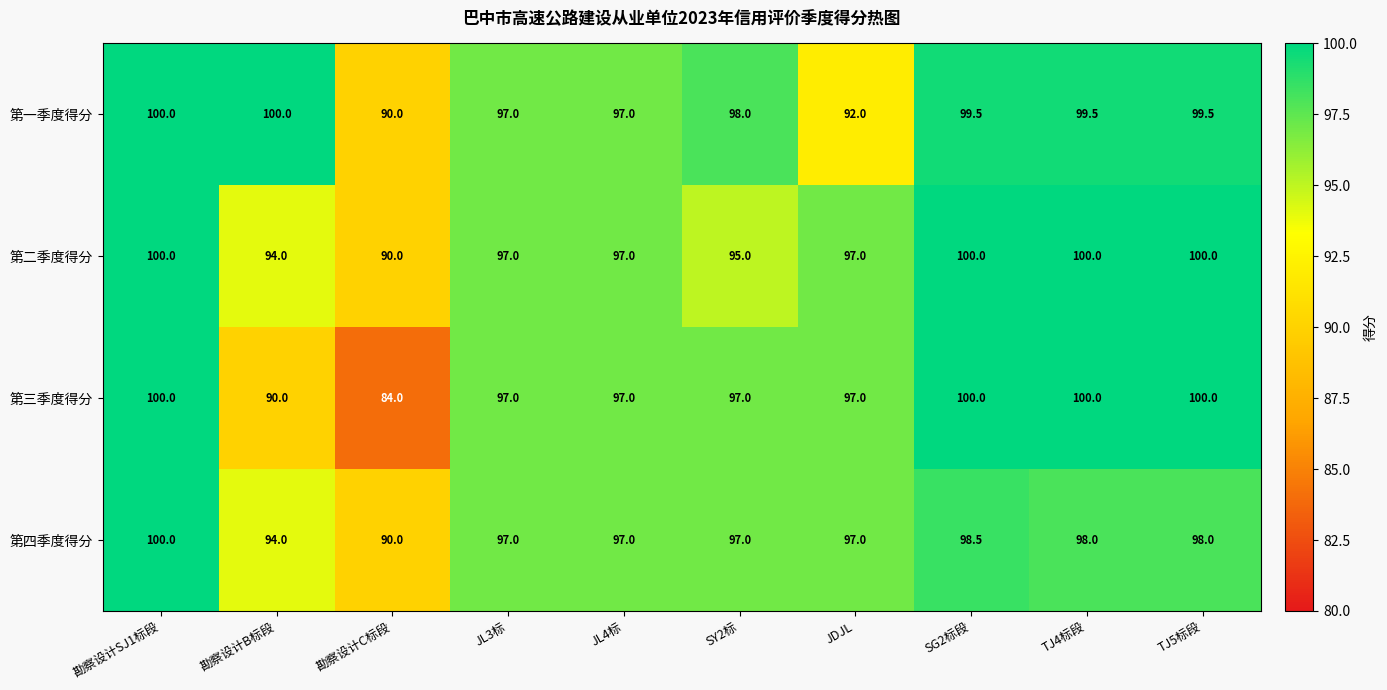

What is the sum of the 第三季度得分 values at JDJL and SY2标?

194.0